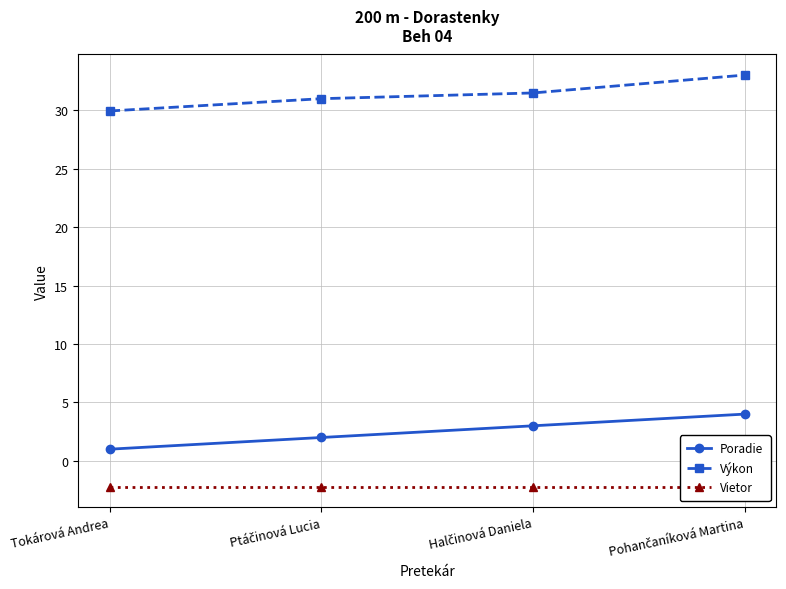

Reading left to right, what are all the values shown in this chart?

Poradie: 1.0	2.0	3.0	4.0
Výkon: 29.9	31.0	31.5	33.0
Vietor: -2.2	-2.2	-2.2	-2.2